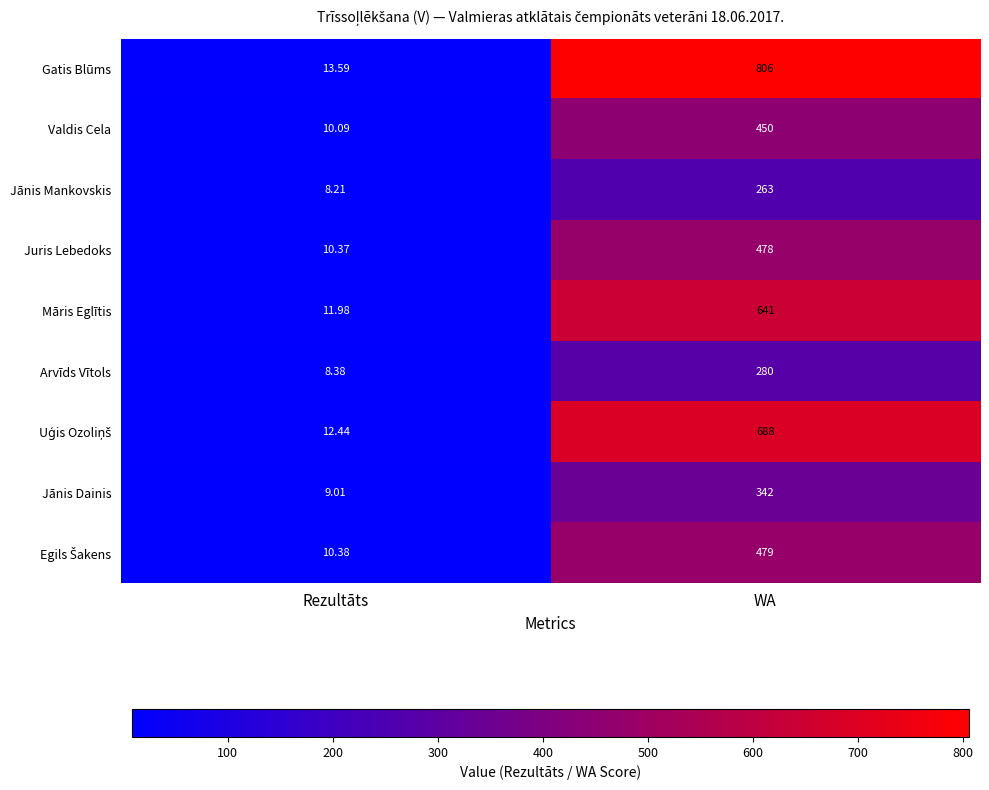

At how many categories does at least one series exceed 330?

1